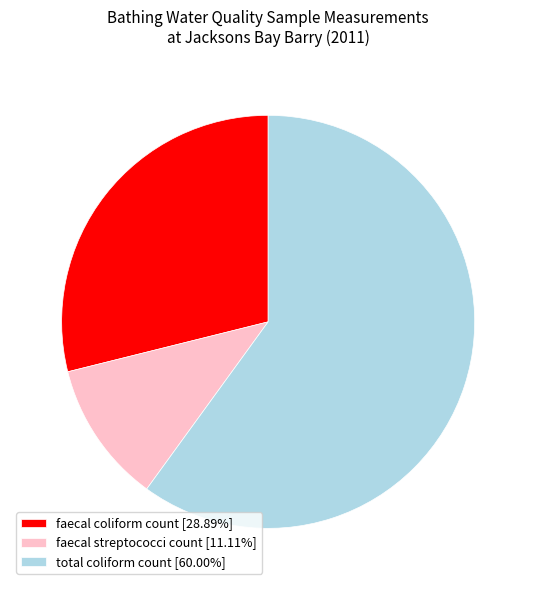

Do faecal streptococci count [11.11%] and total coliform count [60.00%] together represent more than half of the pie?

Yes